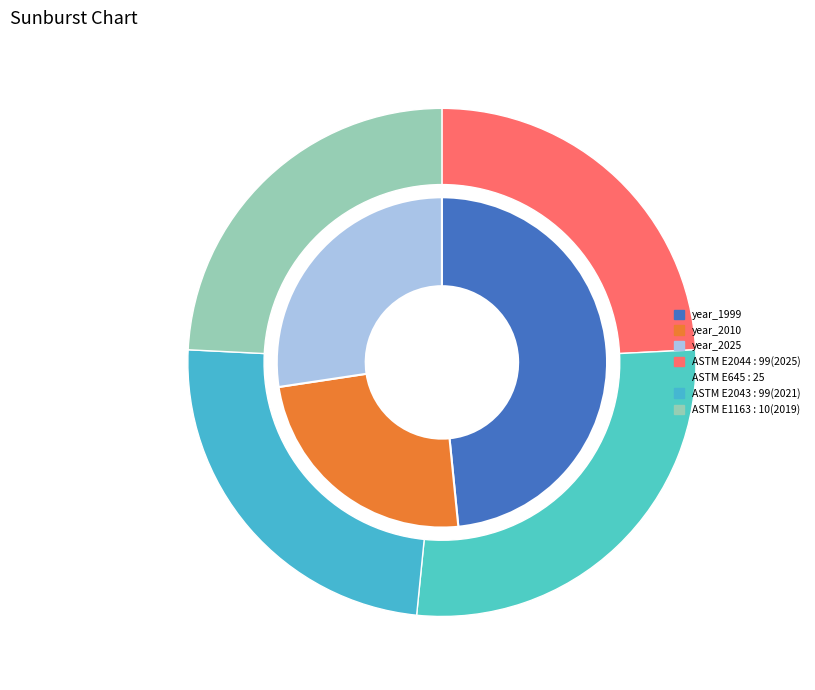

To the nearest percent, what is the average slice percentage?

25%